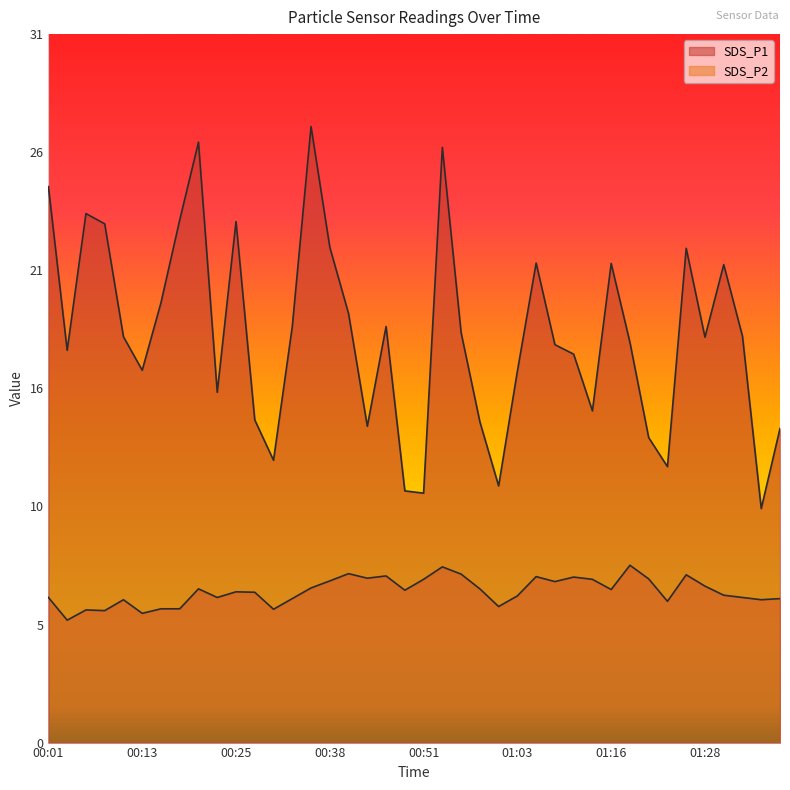

What are all the series names shown in the legend?

SDS_P1, SDS_P2